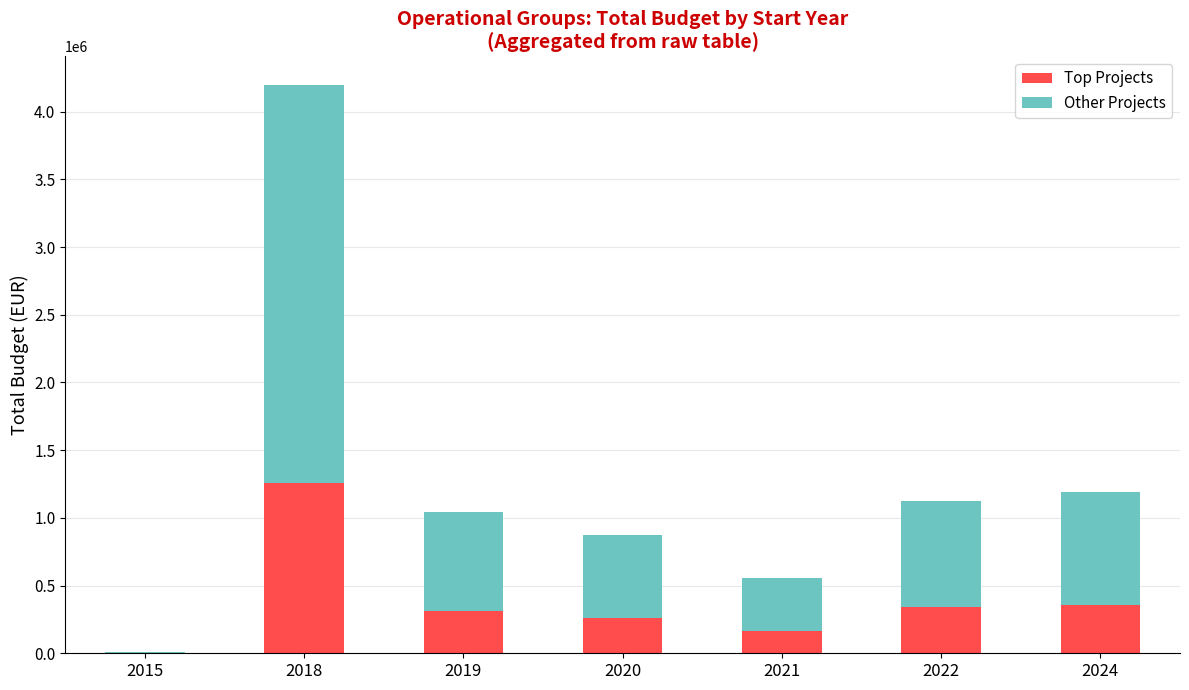

At which category is the sum across all series the highest?

2018